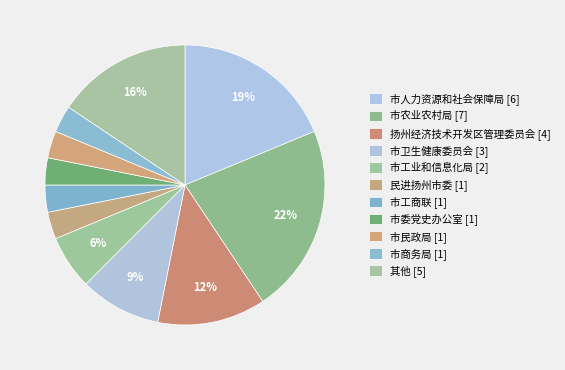

What is the smallest slice in the pie chart?

民进扬州市委 [1]